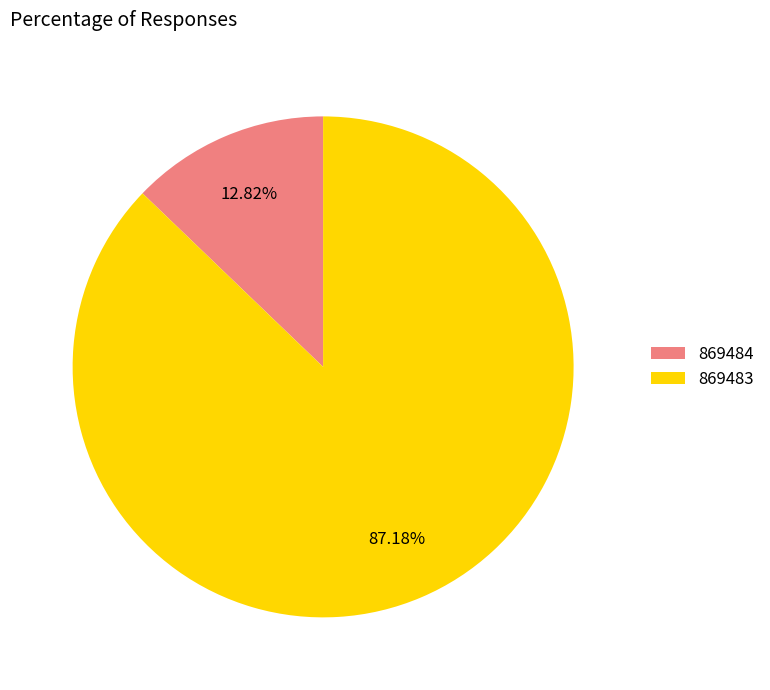

To the nearest percent, what portion does 869484 represent?

13%